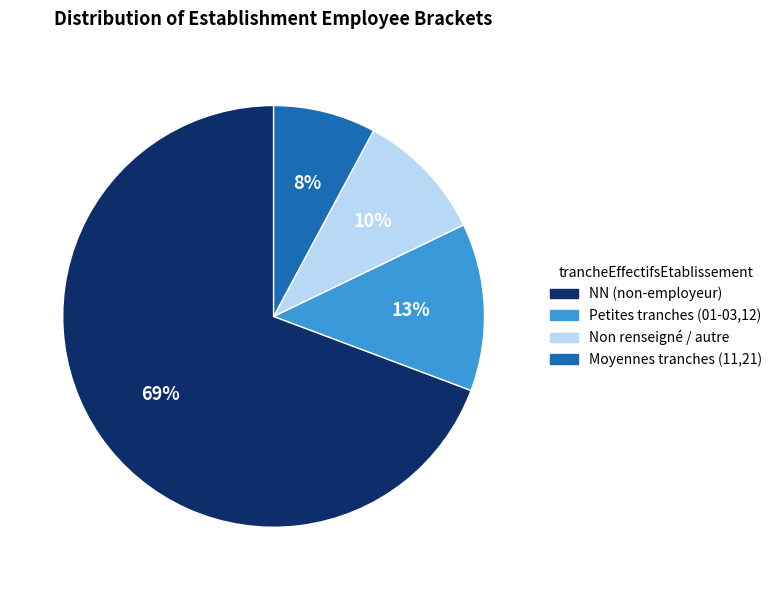

True or false: Moyennes tranches (11,21) accounts for 21% of the total.

False